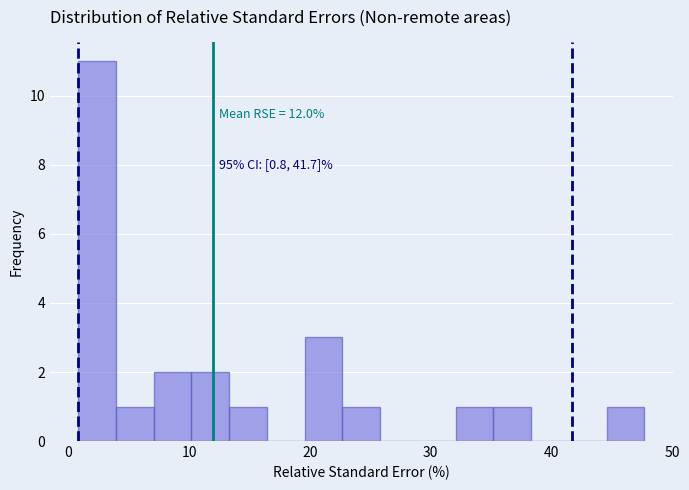

Around what value on the x-axis is the tallest bar? Give the approximate position of its centre, as read against the axis.

2